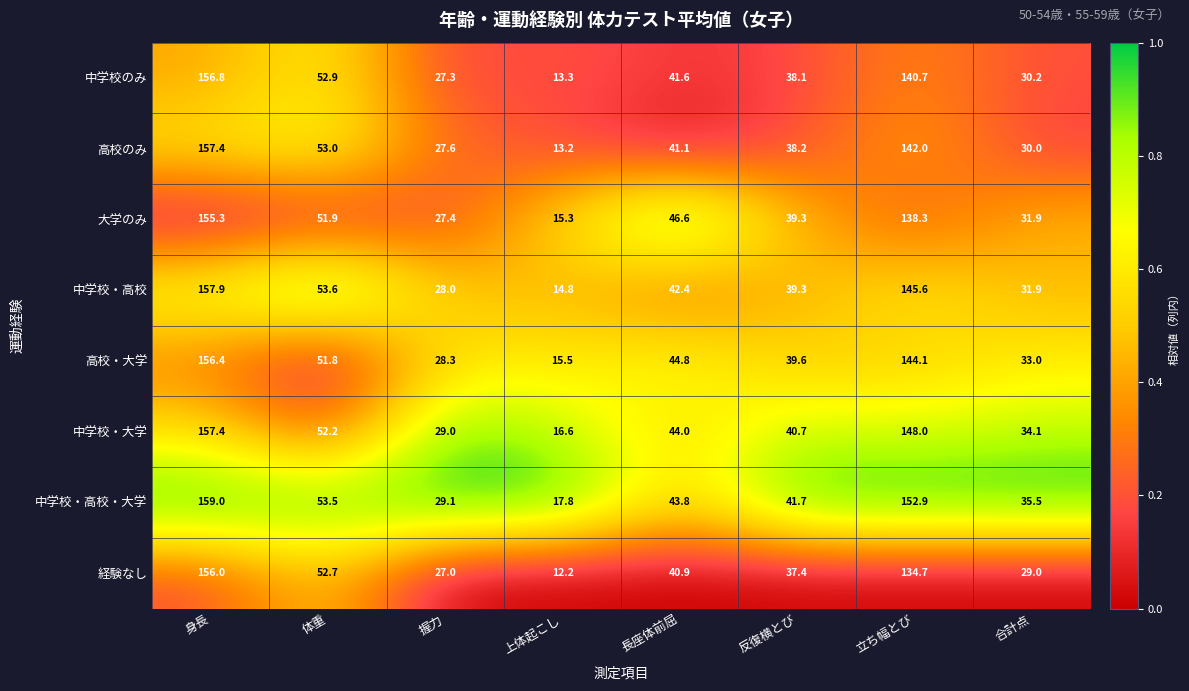

Which series has the largest total across all categories?

中学校・高校・大学